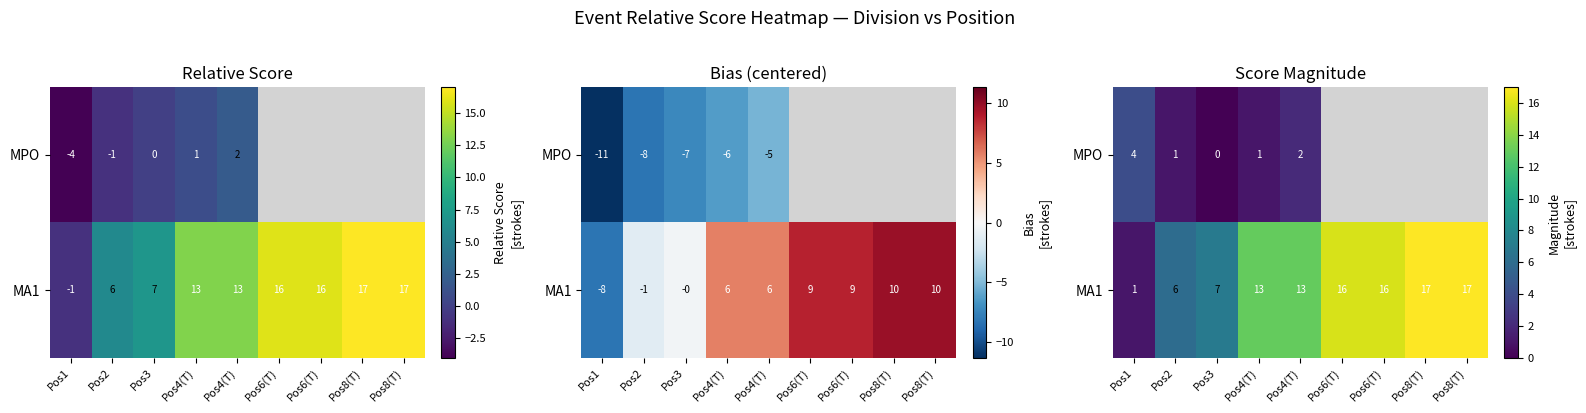

What is the total value across all series at Pos4(T)?

14.0